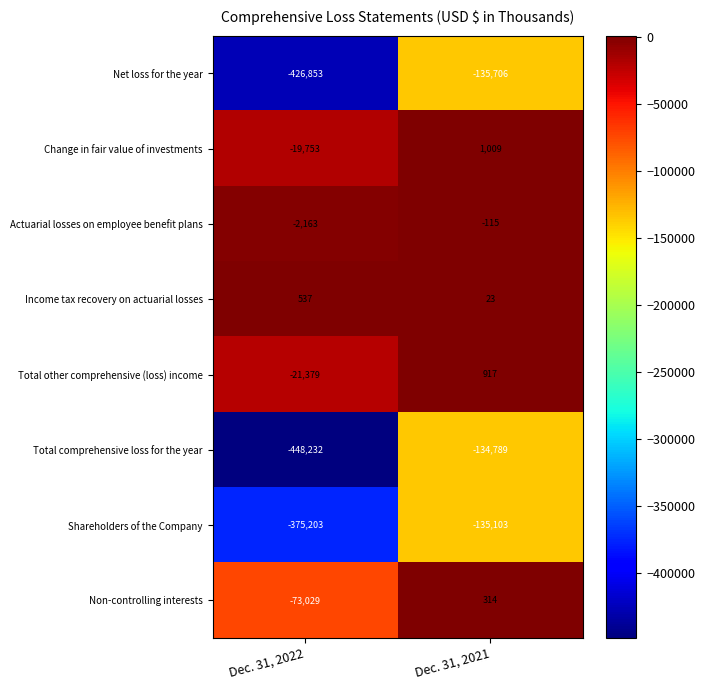

At which label does Total other comprehensive (loss) income reach its peak?

Dec. 31, 2021